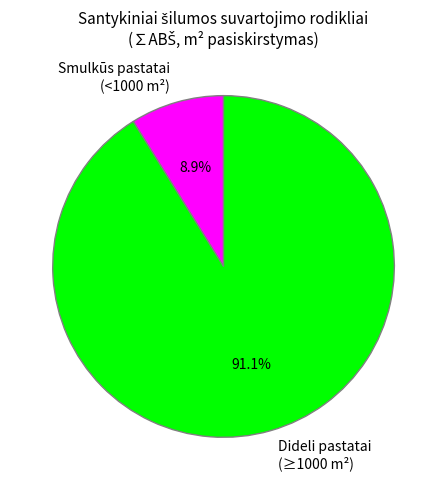

Do Dideli pastatai (≥1000 m²) and Smulkūs pastatai (<1000 m²) together represent more than half of the pie?

Yes